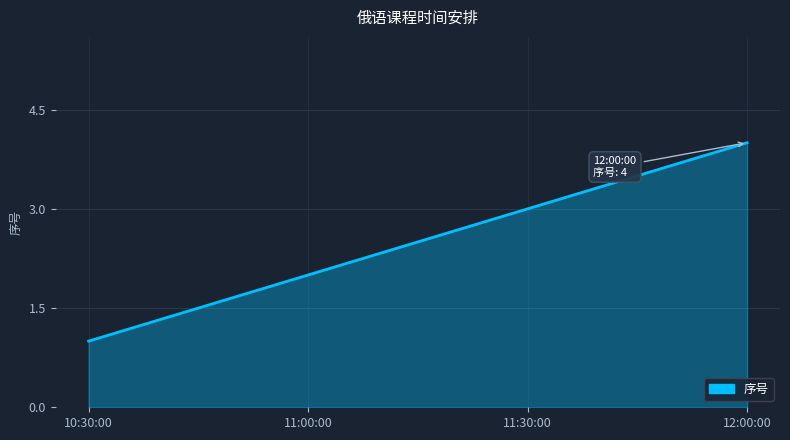

What value does the data have at 11:30:00?

3